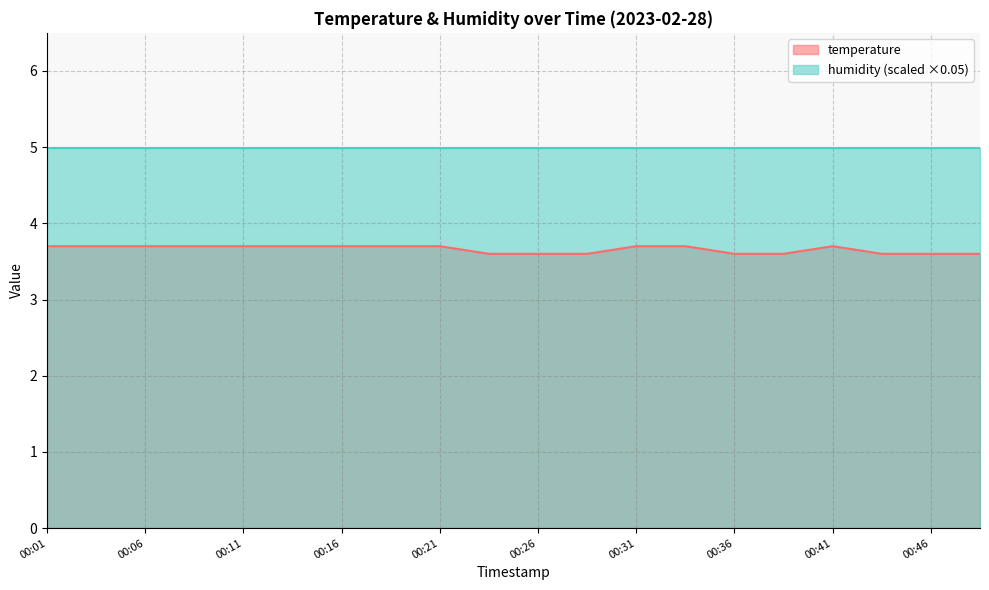

True or false: the data has more than 0 interior local peaks.

True